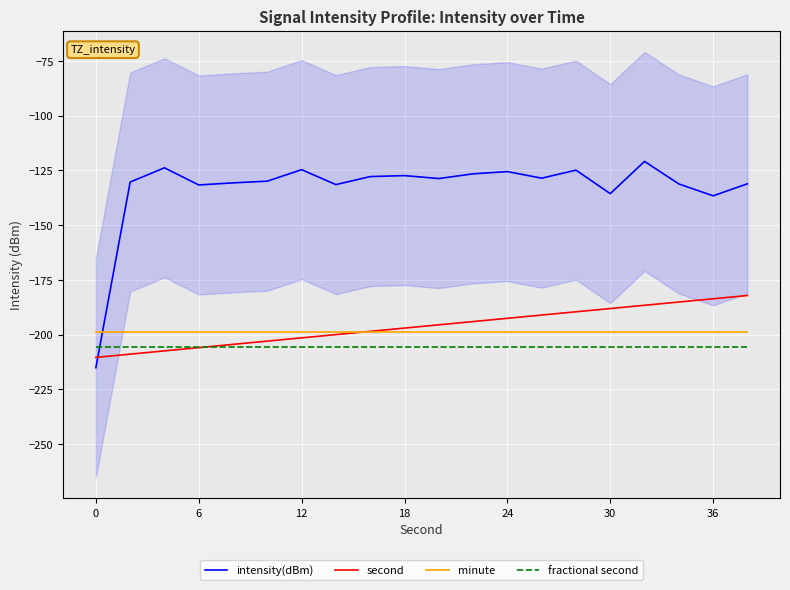

What is the spread (max minus min) of values at 19?

74.6